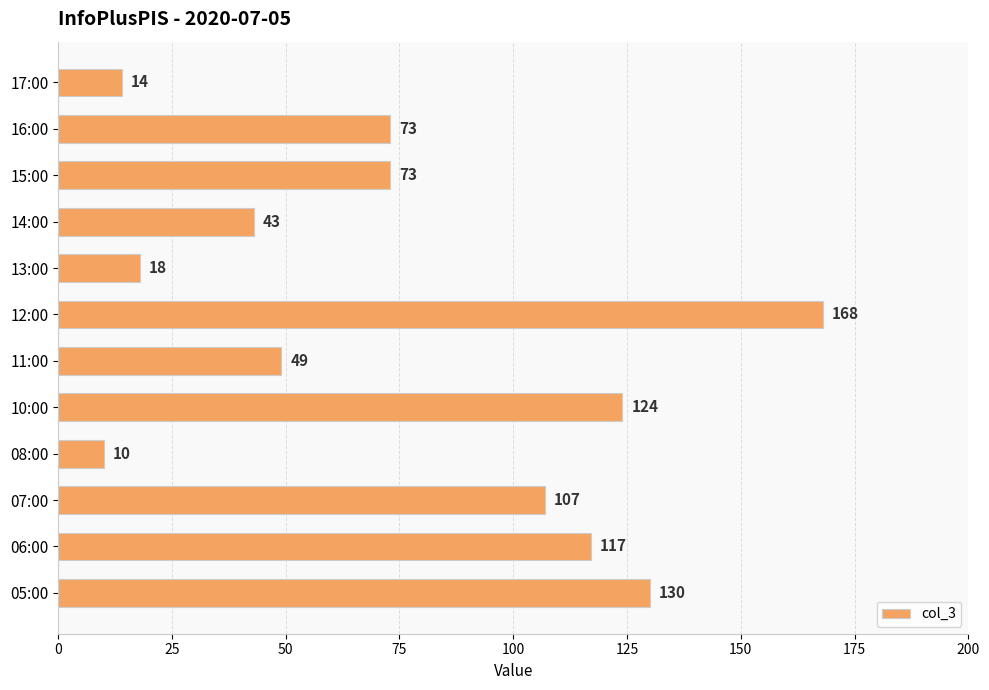

Is it true that the value at 17:00 is 14?

True